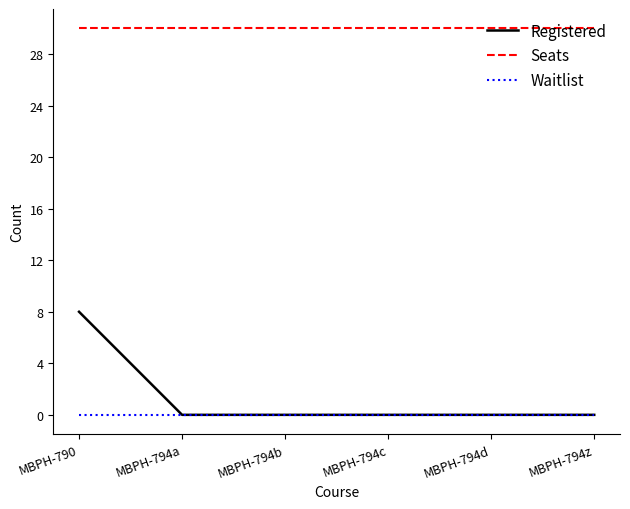

List the series in order of their peak value, highest first.

Seats, Registered, Waitlist